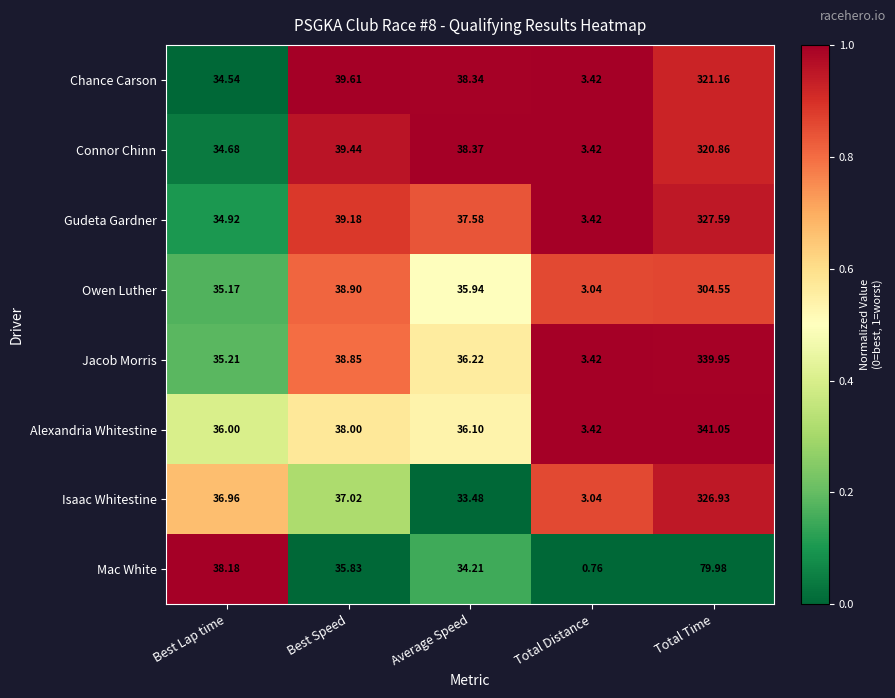

At which label does Mac White reach its peak?

Total Time